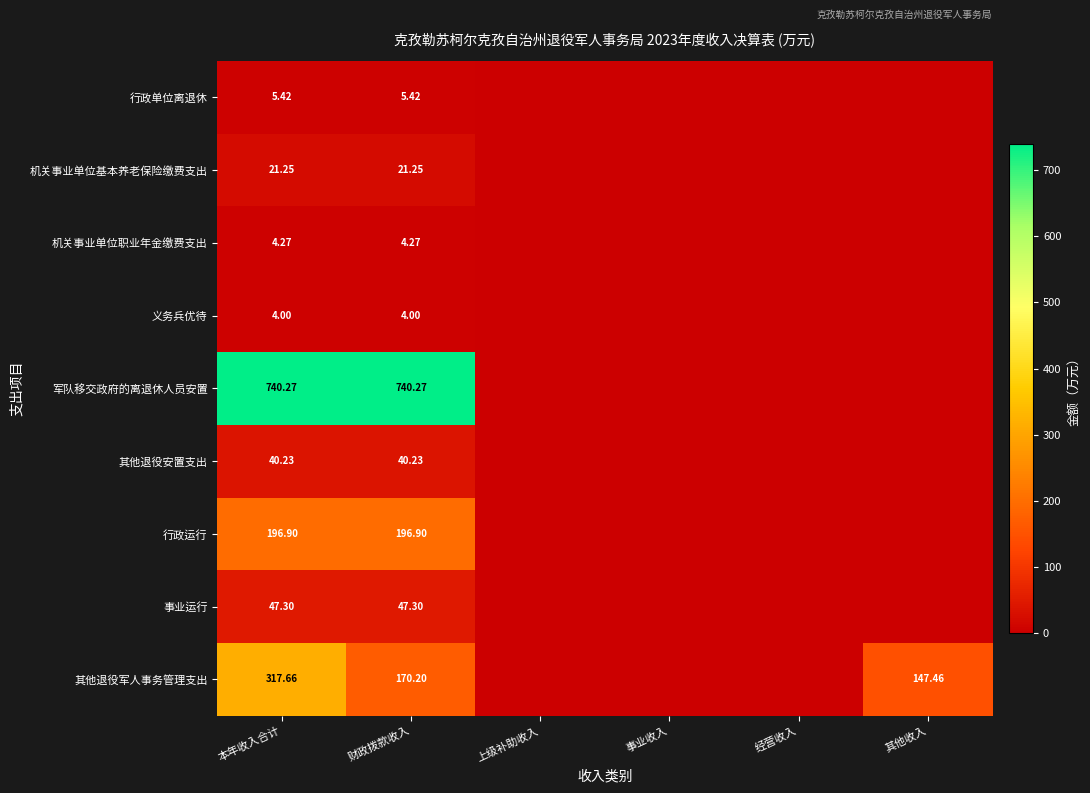

At 本年收入合计, list the series in order from smallest to largest.

义务兵优待, 机关事业单位职业年金缴费支出, 行政单位离退休, 机关事业单位基本养老保险缴费支出, 其他退役安置支出, 事业运行, 行政运行, 其他退役军人事务管理支出, 军队移交政府的离退休人员安置